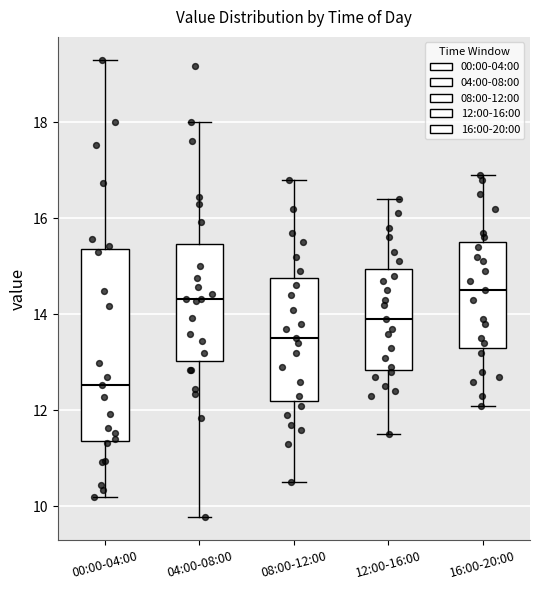

Reading left to right, read every box against the y-axis: the position of its median line, the range the box covers, and the ends of its whiskers. The values are not printed on the chart, so give them approximately, as read against the axis.

00:00-04:00: median 12.6, box 11.4 to 15.4, whiskers 10.2 to 19.4
04:00-08:00: median 14.4, box 13.0 to 15.4, whiskers 9.8 to 18.0
08:00-12:00: median 13.6, box 12.2 to 14.8, whiskers 10.6 to 16.8
12:00-16:00: median 14.0, box 12.8 to 15.0, whiskers 11.6 to 16.4
16:00-20:00: median 14.6, box 13.4 to 15.6, whiskers 12.2 to 17.0